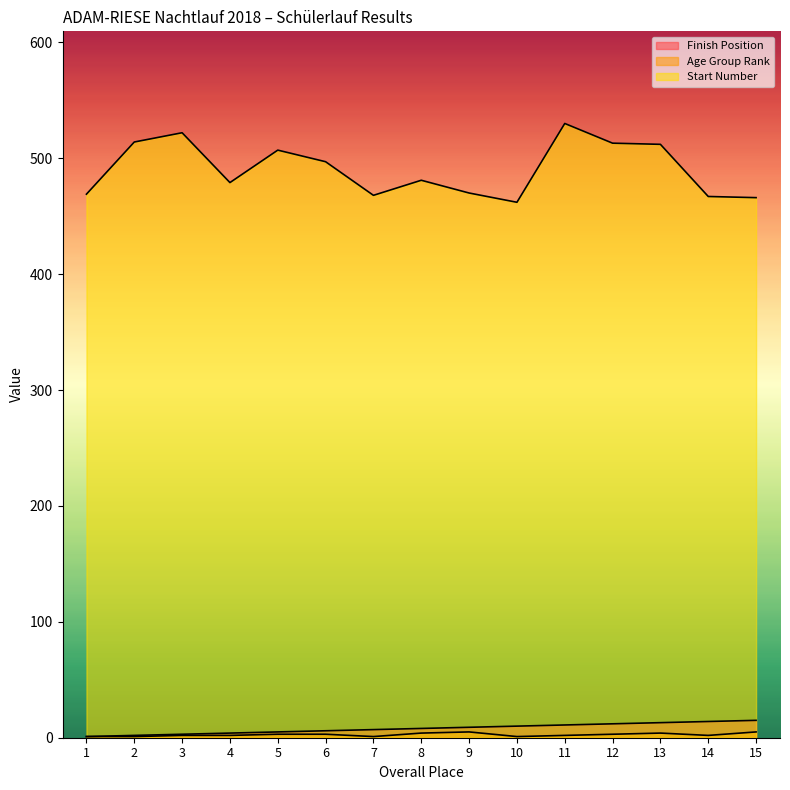

Rank the series at 8 from lowest to highest value.

Age Group Rank, Finish Position, Start Number